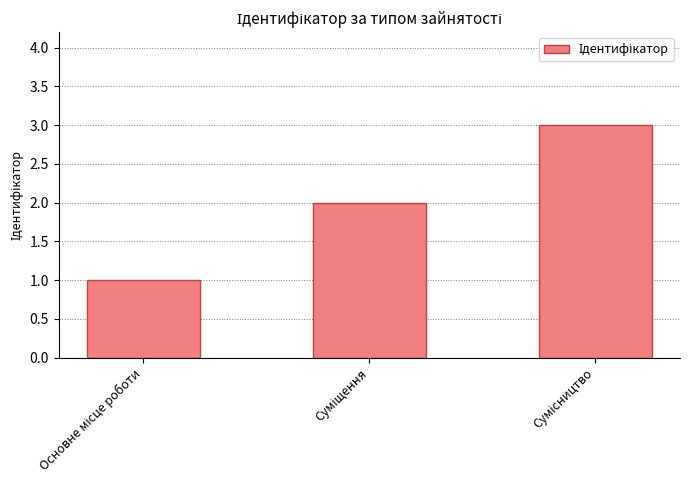

Reading left to right, extract all data points from this chart.

1	2	3